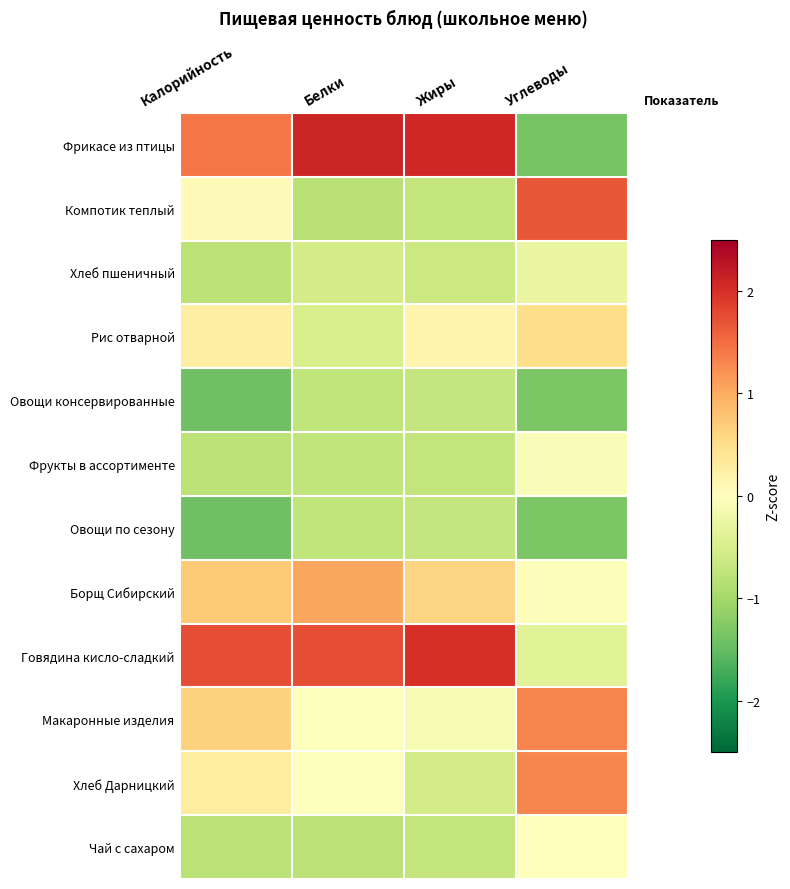

Which label corresponds to the largest value in the chart?

Белки